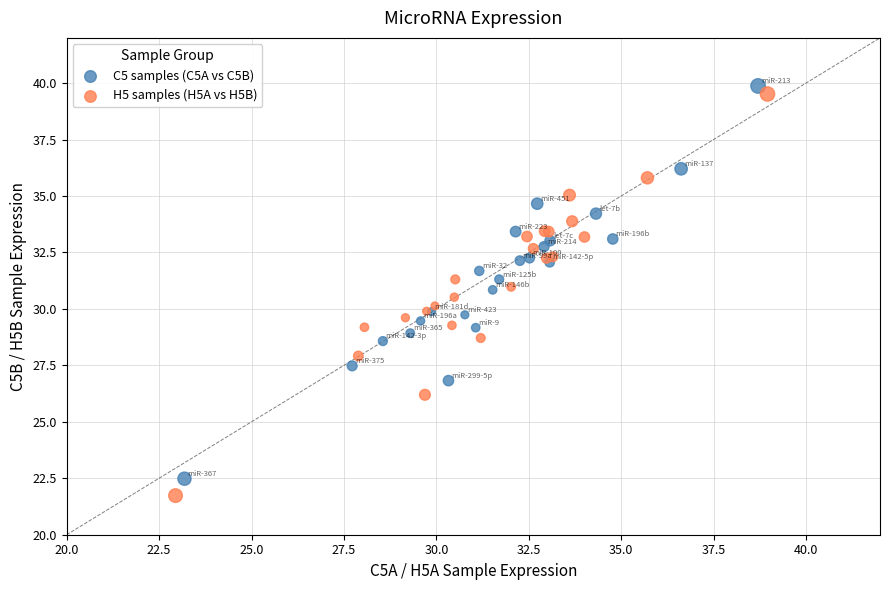

Which series has the widest spread of Y values?

H5 samples (H5A vs H5B)